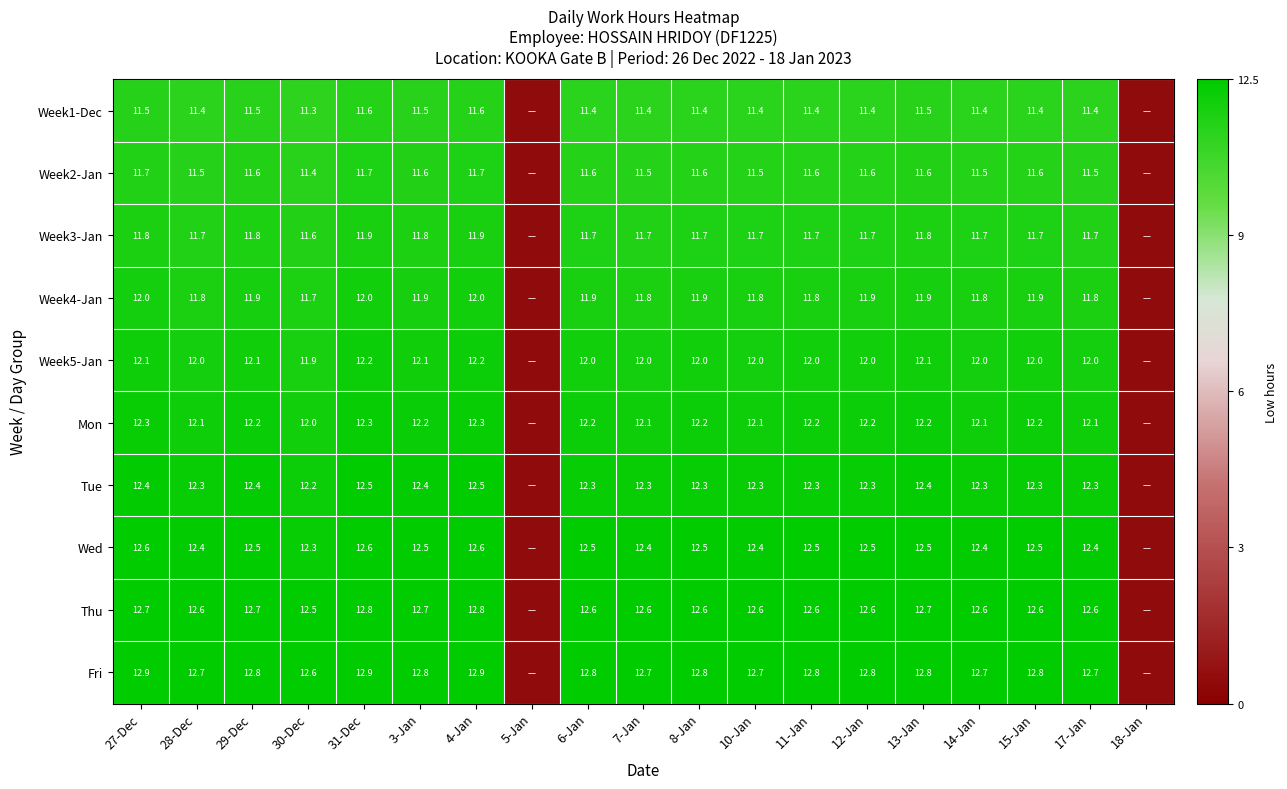

At how many categories does at least one series exceed 0?

17